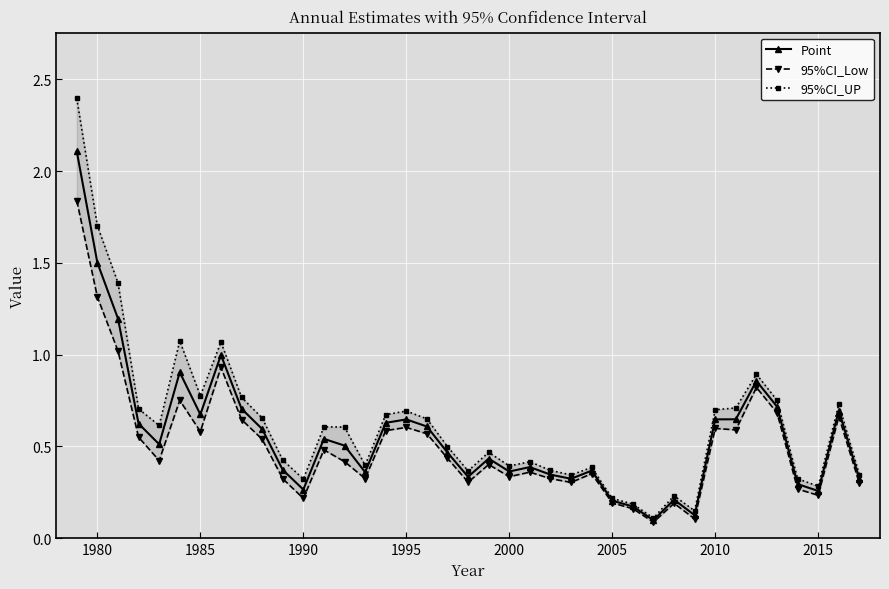

What is the maximum value for Point?

2.1